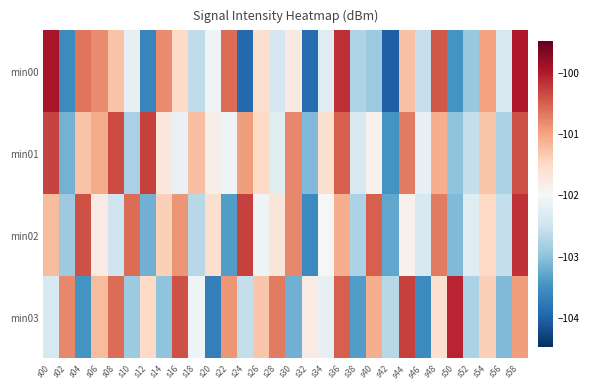

What is the spread (max minus min) of values at s06?

1.0